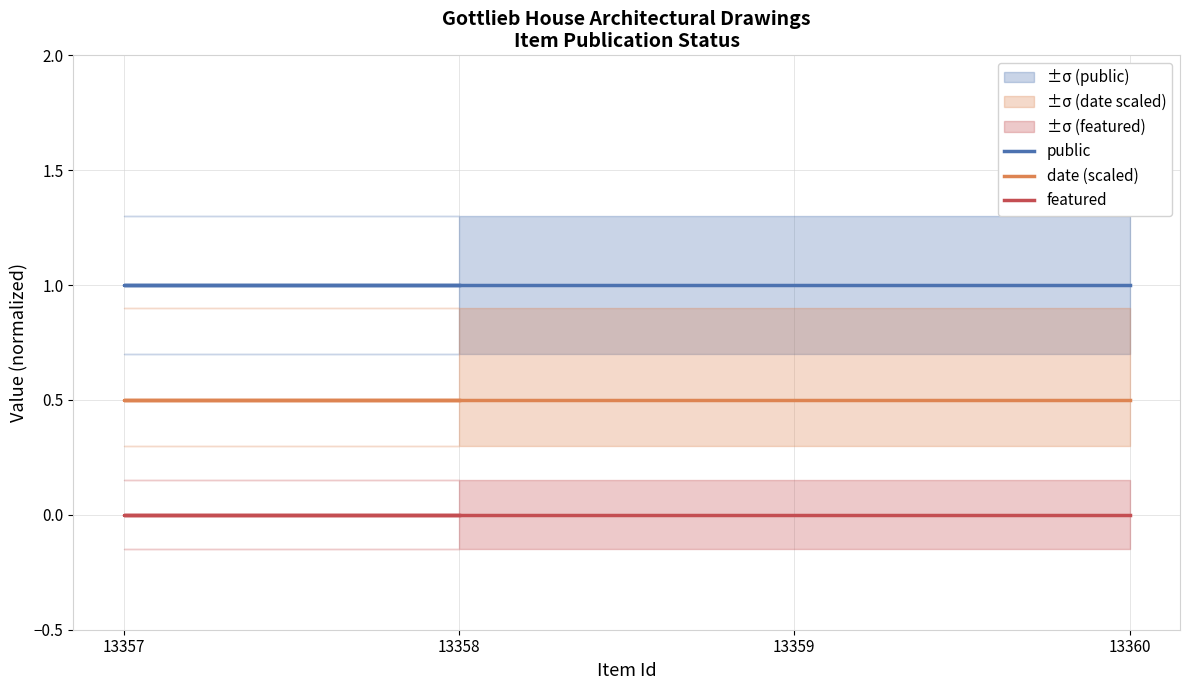

How many series are shown in this chart?

3